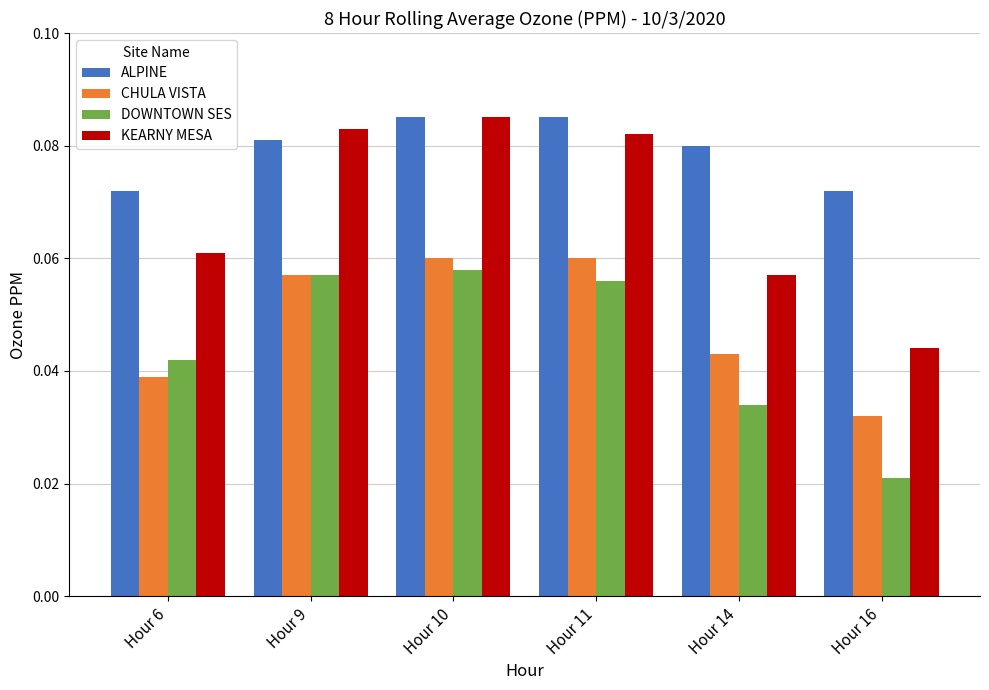

Rank the series at Hour 14 from lowest to highest value.

DOWNTOWN SES, CHULA VISTA, KEARNY MESA, ALPINE